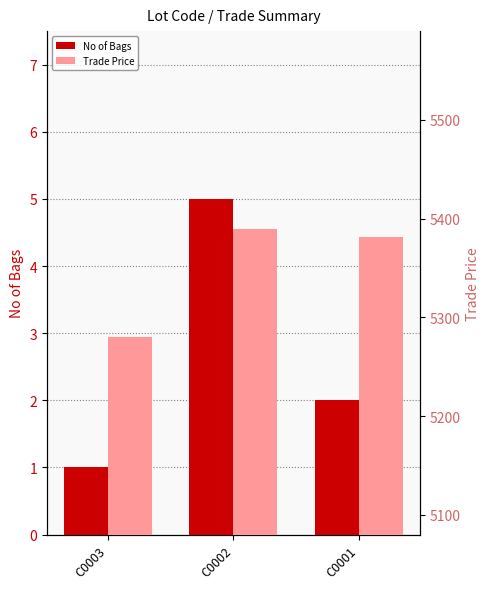

List the series in order of their overall mean, lowest first.

No of Bags, Trade Price